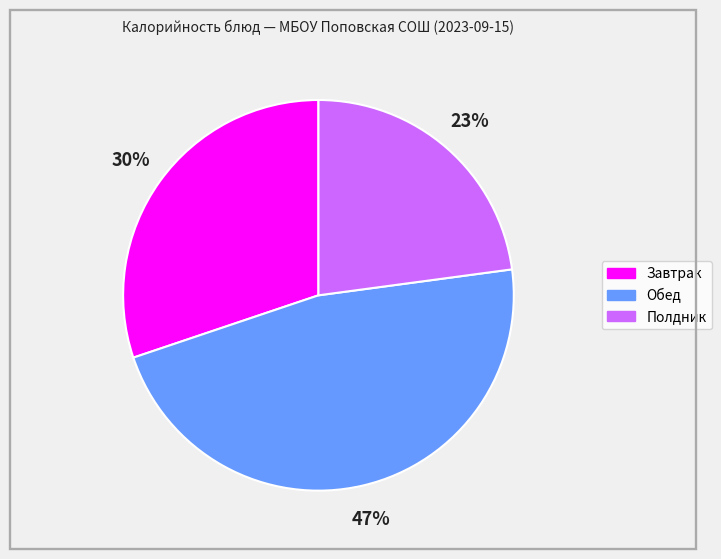

To the nearest percent, what is the average slice percentage?

33%